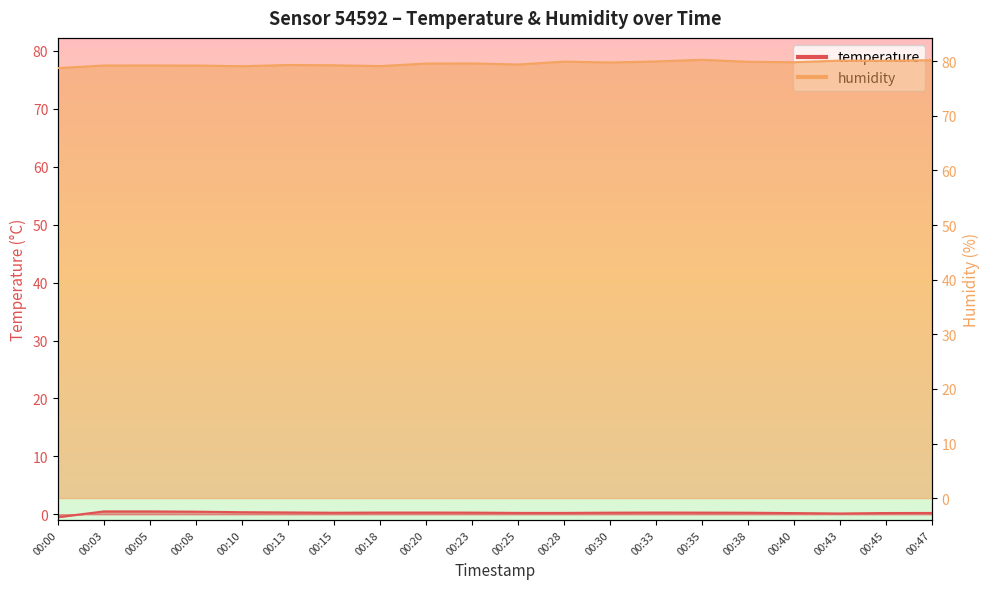

How many lines are shown in the chart?

2